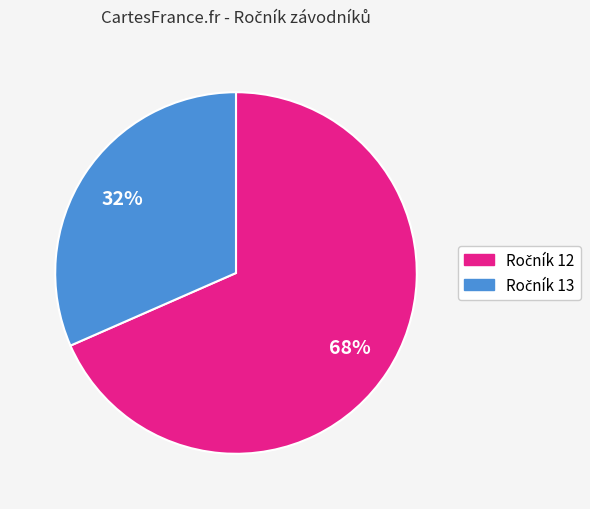

Is there any slice that represents more than half of the pie?

Yes